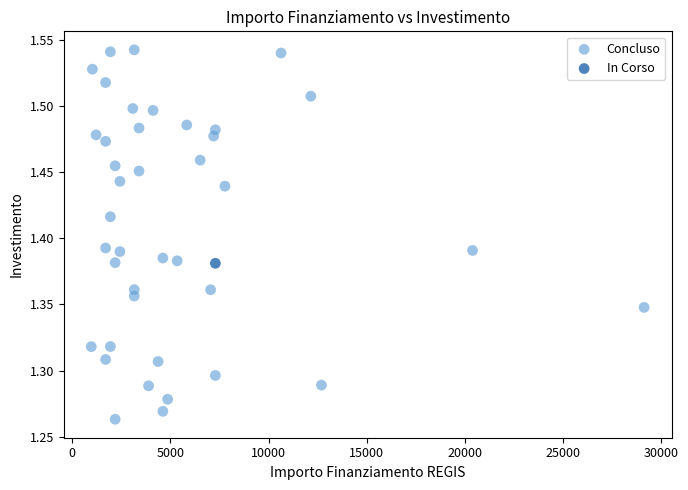

What are all the series names shown in the legend?

Concluso, In Corso